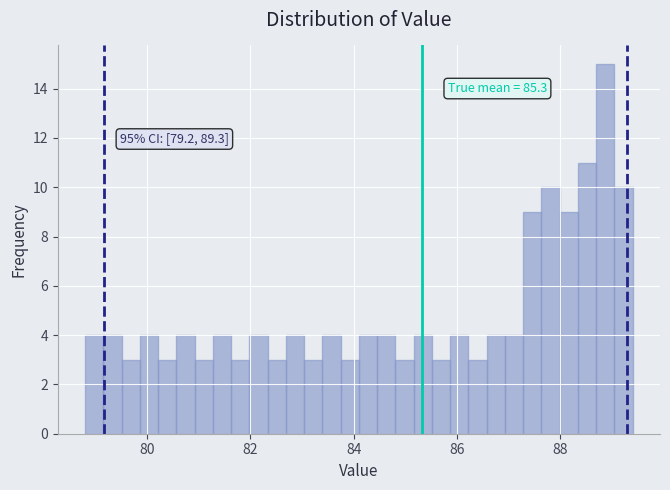

Read against the x-axis, roughly where is the centre of the tallest bar?

88.8